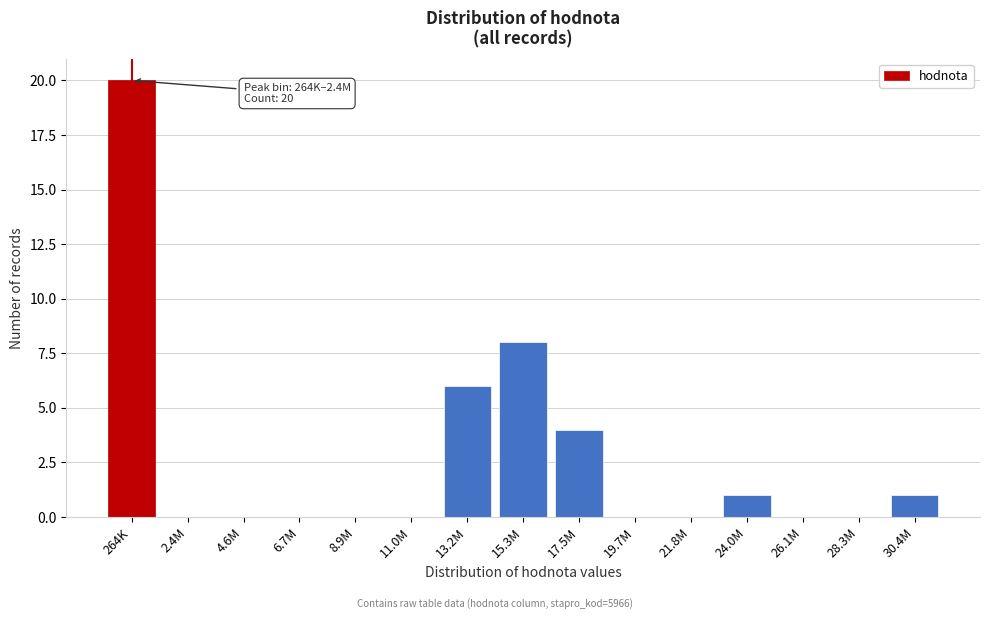

Reading left to right, extract all data points from this chart.

264K=20	2.4M=0	4.6M=0	6.7M=0	8.9M=0	11.0M=0	13.2M=6	15.3M=8	17.5M=4	19.7M=0	21.8M=0	24.0M=1	26.1M=0	28.3M=0	30.4M=1